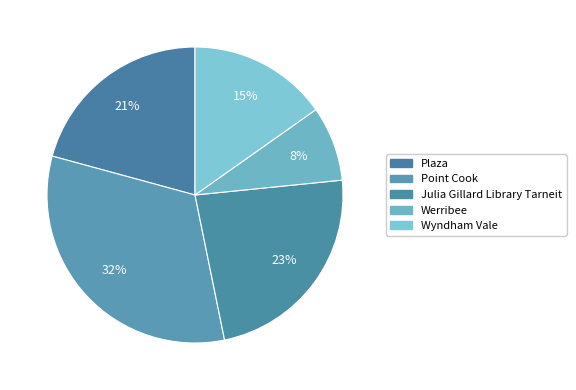

What is the largest slice in the pie chart?

Point Cook